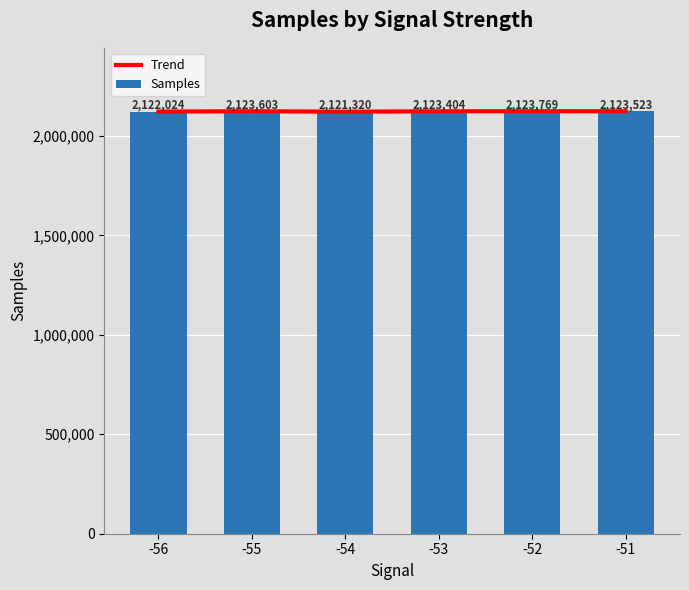

What is the value of the Trend bar at the 5th from the left?

2123769